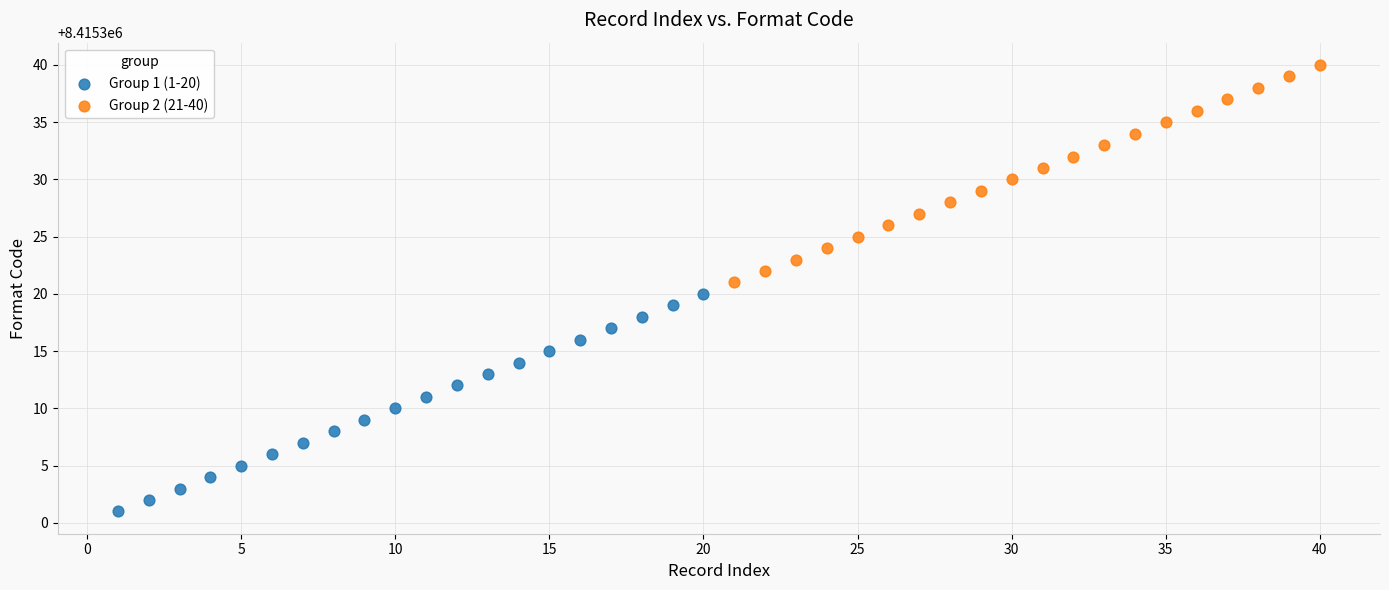

Which series reaches the minimum Y coordinate?

Group 1 (1-20)